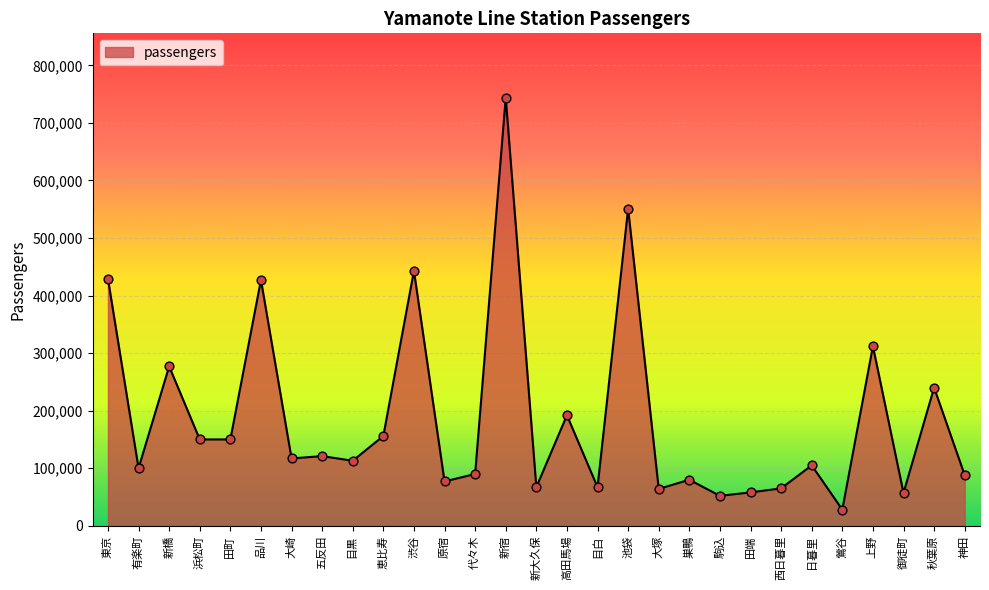

Between 巣鴨 and 恵比寿, which is larger?

恵比寿